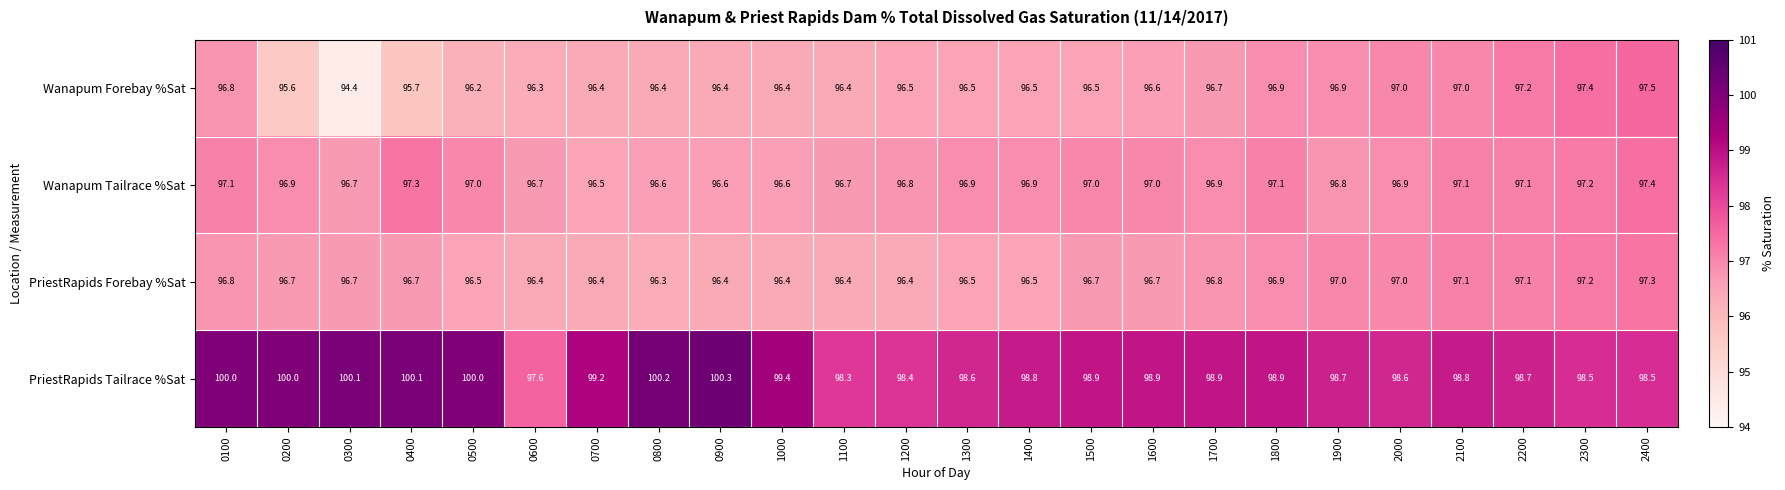

Which series has the largest range (max minus min)?

Wanapum Forebay %Sat